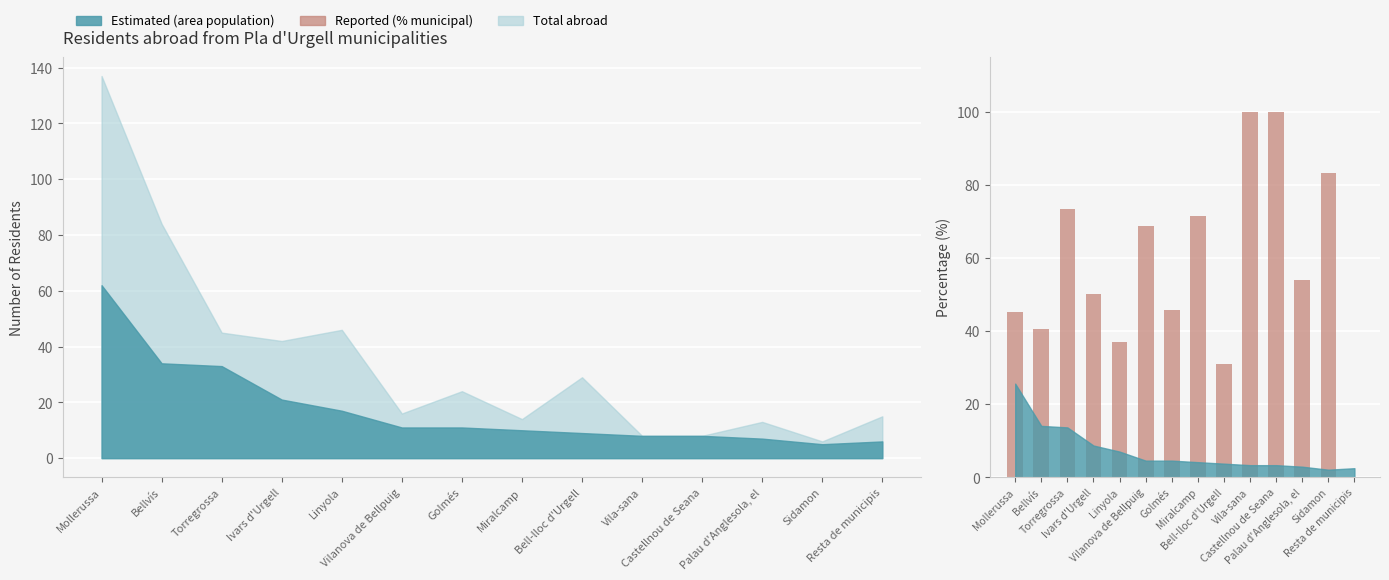

What position from the right is Palau d'Anglesola, el?

3